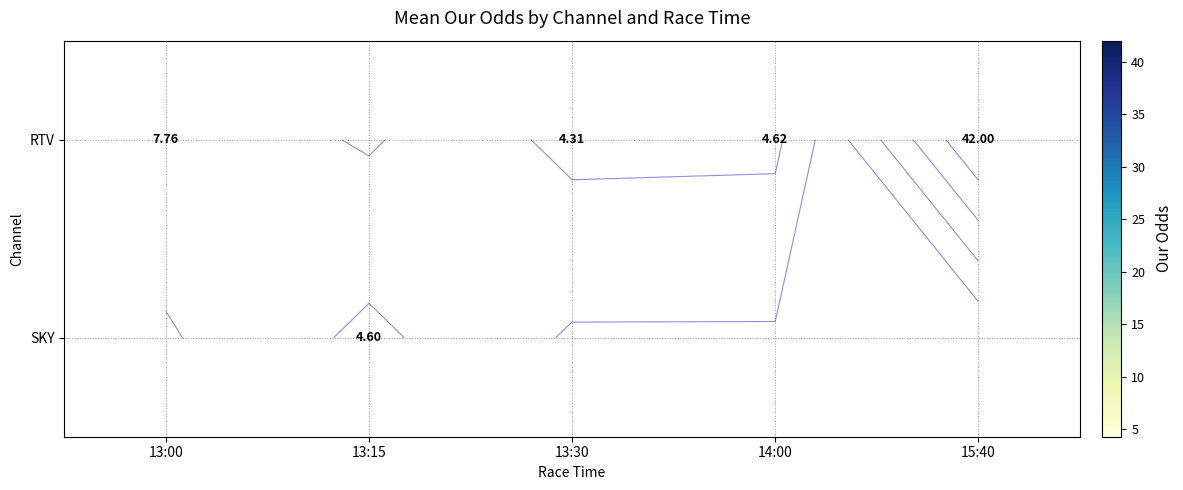

What is the difference between the RTV values at 14:00 and 13:30?

0.3